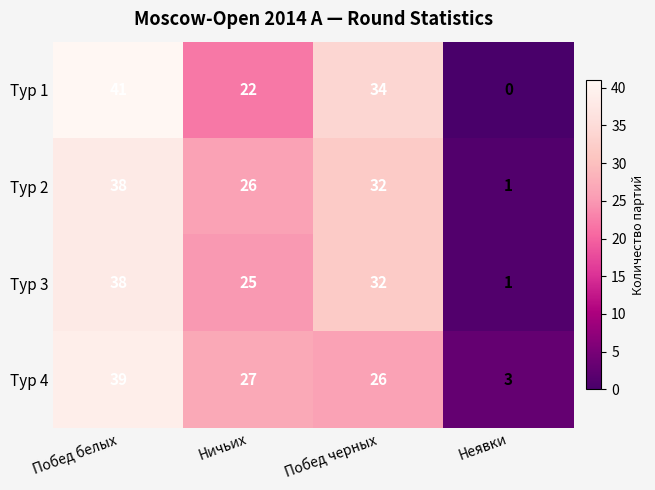

True or false: Тур 3 has a value of 38 at Побед белых.

True